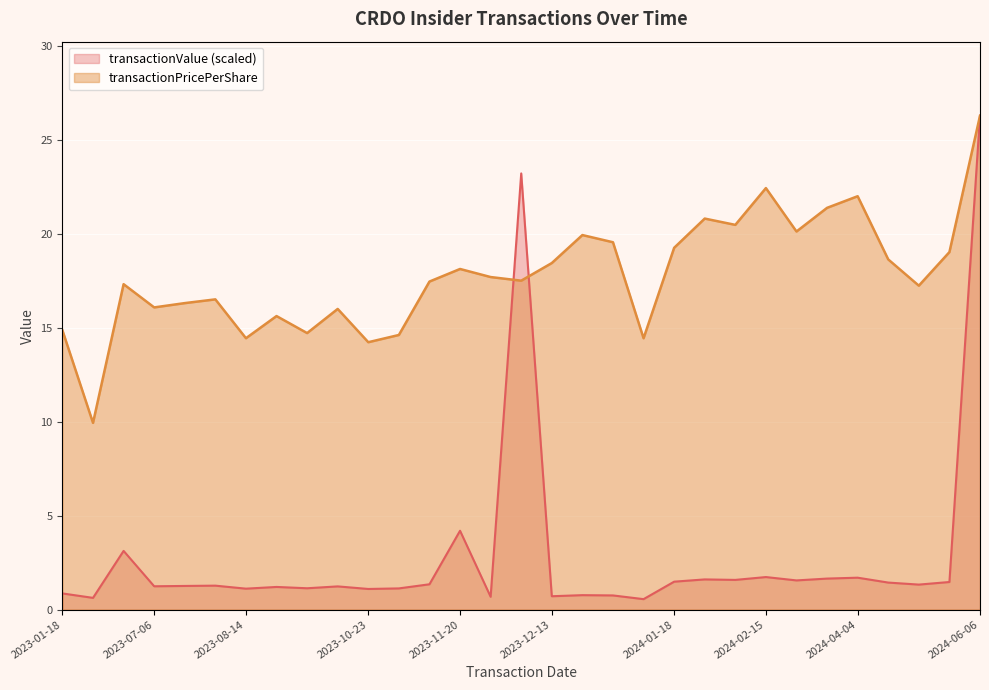

Which has a higher value, 2024-05-16 or 2024-03-13?

2024-03-13